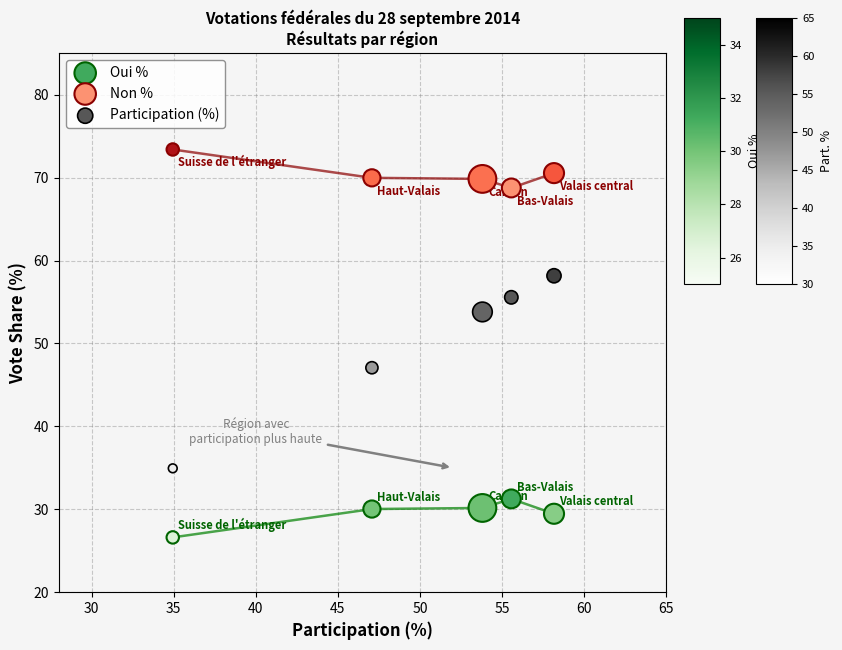

Which series reaches the maximum Y coordinate?

Non %